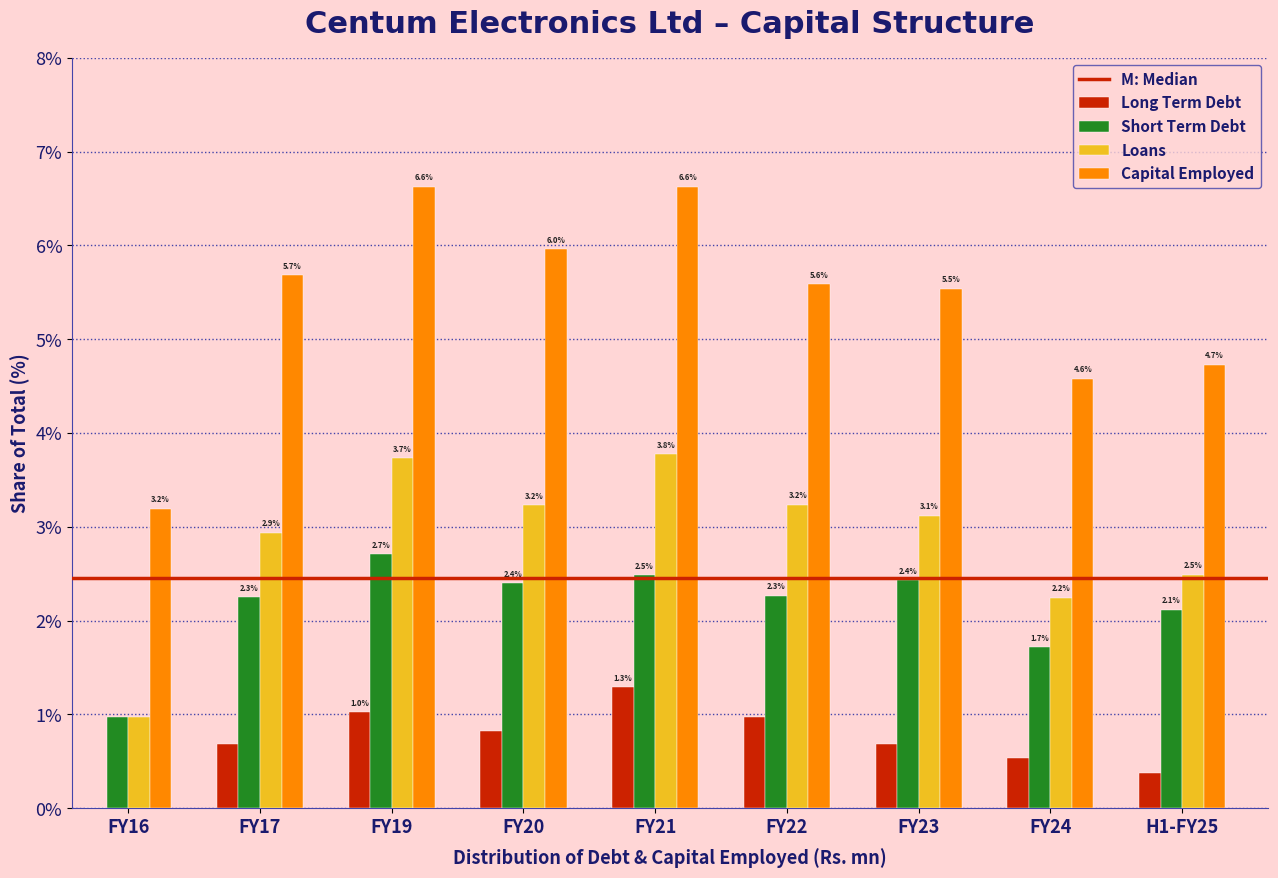

What is the total value across all series at FY20?

12.4